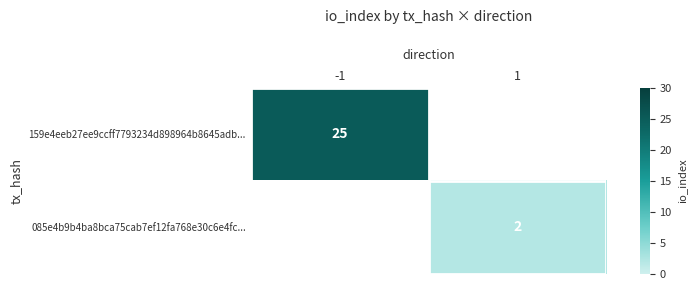

Is it true that 085e4b9b4ba8bca75cab7ef12fa768e30c6e4fc... equals 3 at 1?

False